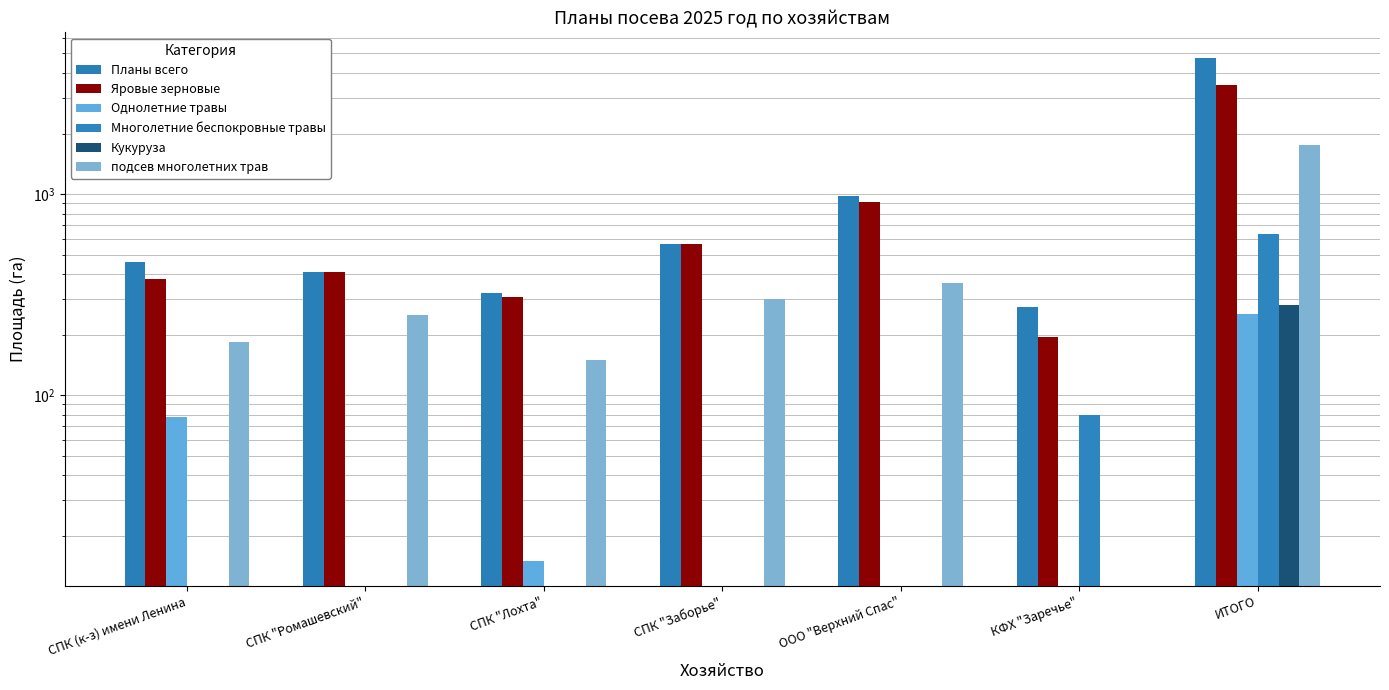

How many bars are there in total?

42